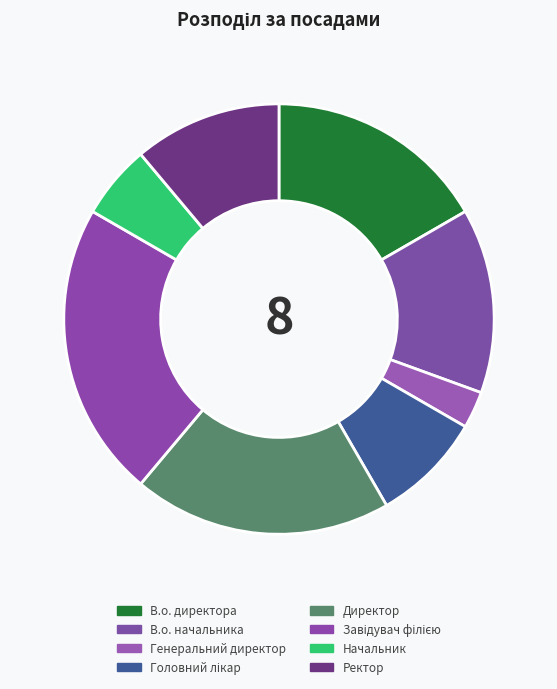

The Начальник slice represents 6% of the pie. True or false?

True